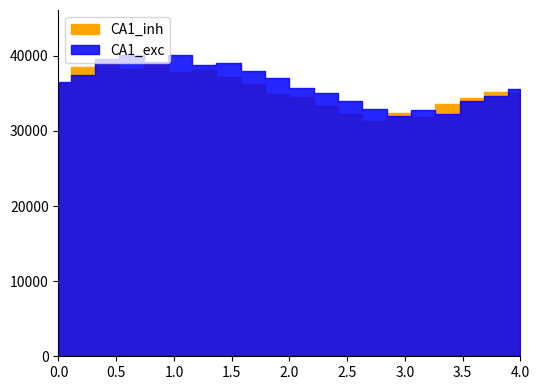

Reading left to right, extract all data points from this chart.

CA1_exc: 36543	37413	39564	40044	39139	40081	38770	39081	37992	37034	35678	35087	33978	32883	31955	32842	32279	34043	34660	35528
CA1_inh: 36433	38523	38979	38246	39039	37800	38170	37229	36238	34884	34479	33331	32308	31384	32363	31864	33607	34313	35237	34979